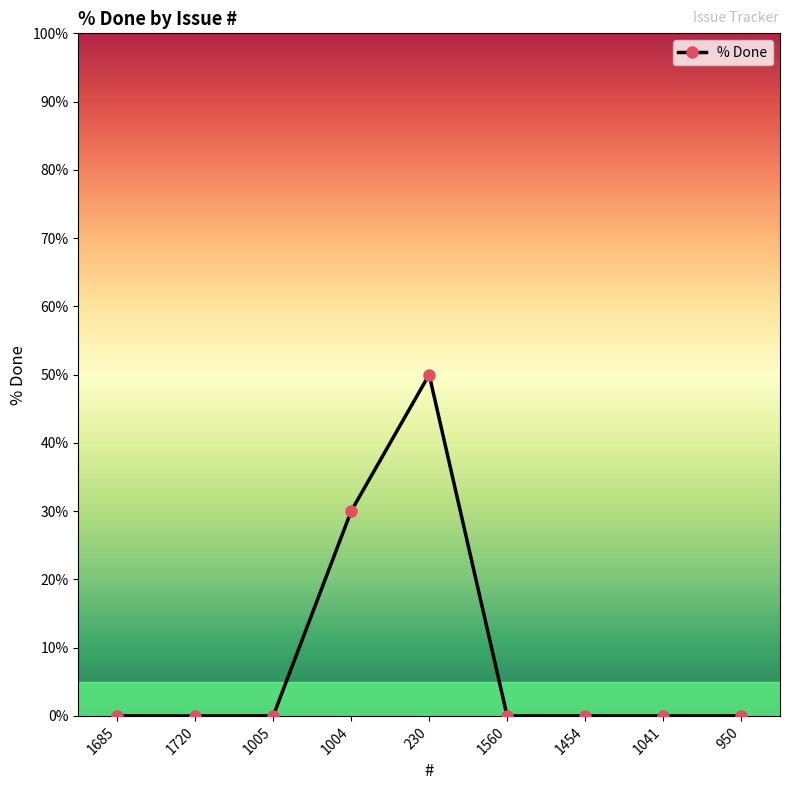

True or false: the data shows 0 at 950.

True